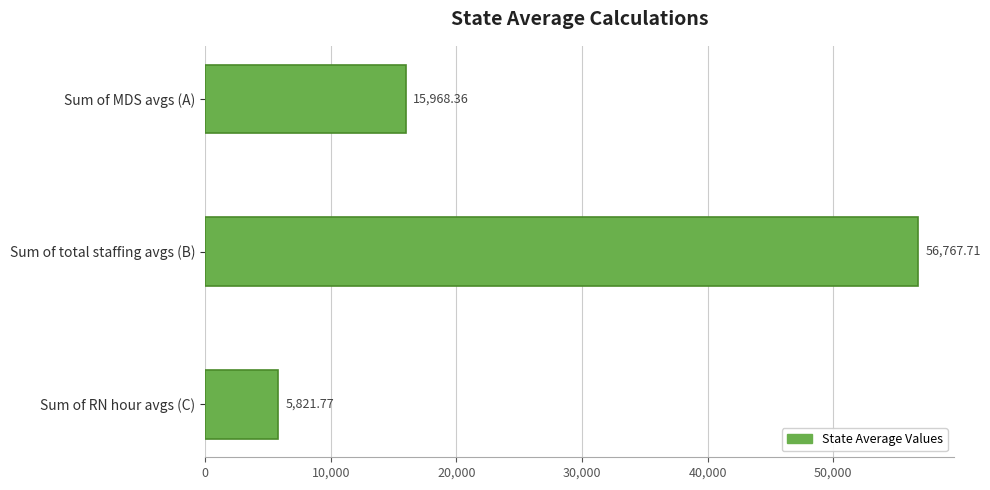

How many distinct data groups are displayed?

1